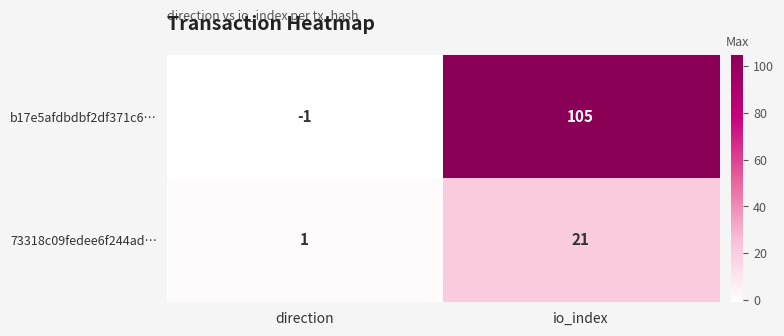

What is the difference between the b17e5afdbdbf2df371c6… values at io_index and direction?

106